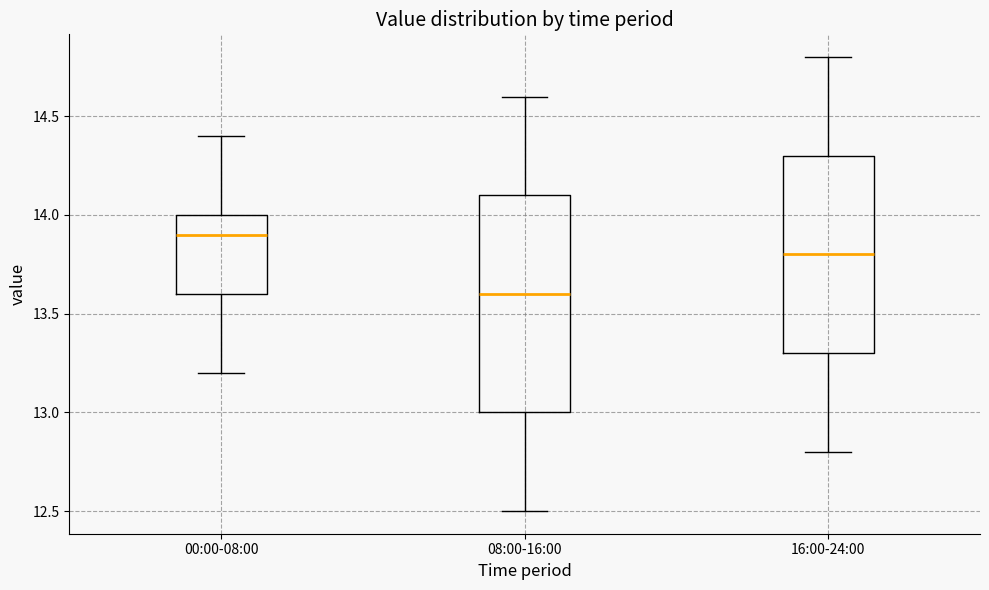

Where does the lower whisker of the box for 16:00-24:00 end on the y-axis? The values are not printed on the chart, so give them approximately, as read against the axis.

12.8